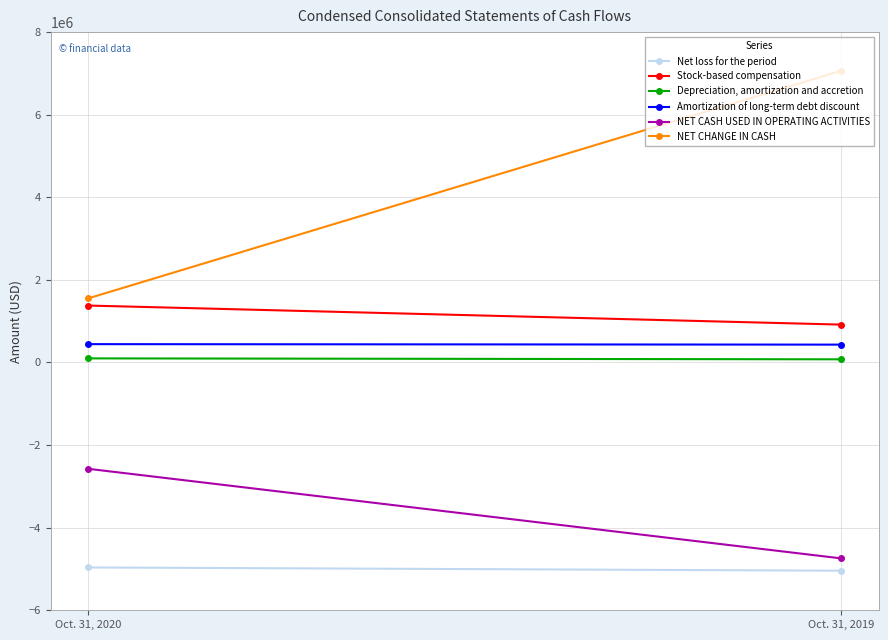

List the series in order of their peak value, lowest first.

Net loss for the period, NET CASH USED IN OPERATING ACTIVITIES, Depreciation, amortization and accretion, Amortization of long-term debt discount, Stock-based compensation, NET CHANGE IN CASH